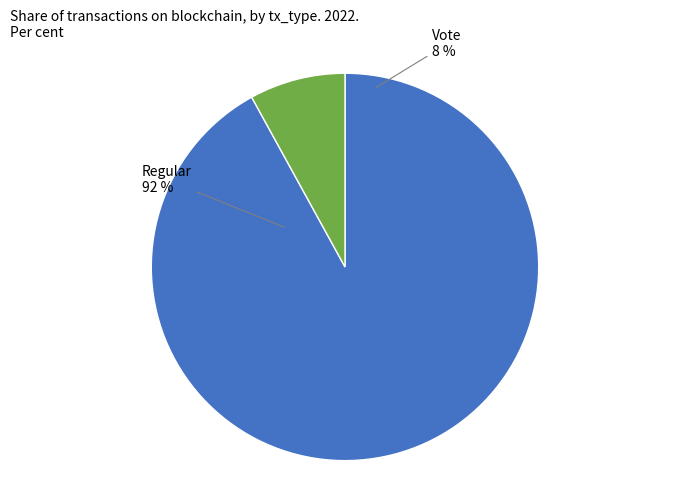

Approximately how many times larger is the value at Vote compared to Regular?

0.1